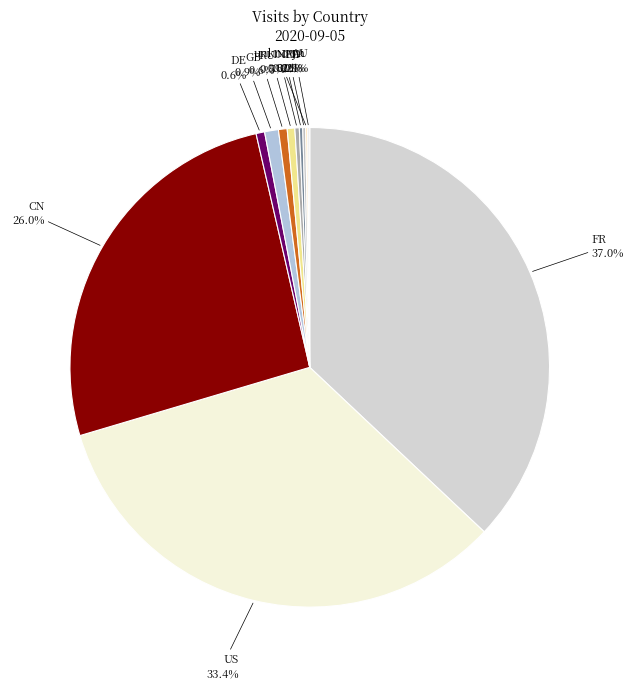

To the nearest percent, what is the average slice percentage?

8%